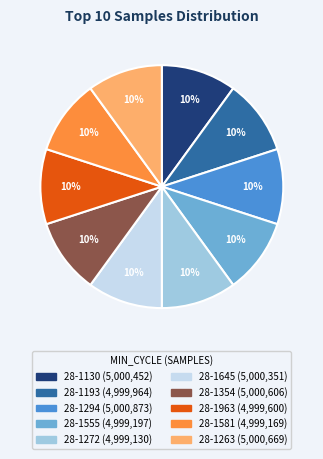

To the nearest percent, what is the combined percentage of 28-1130 and 28-1963?

20%